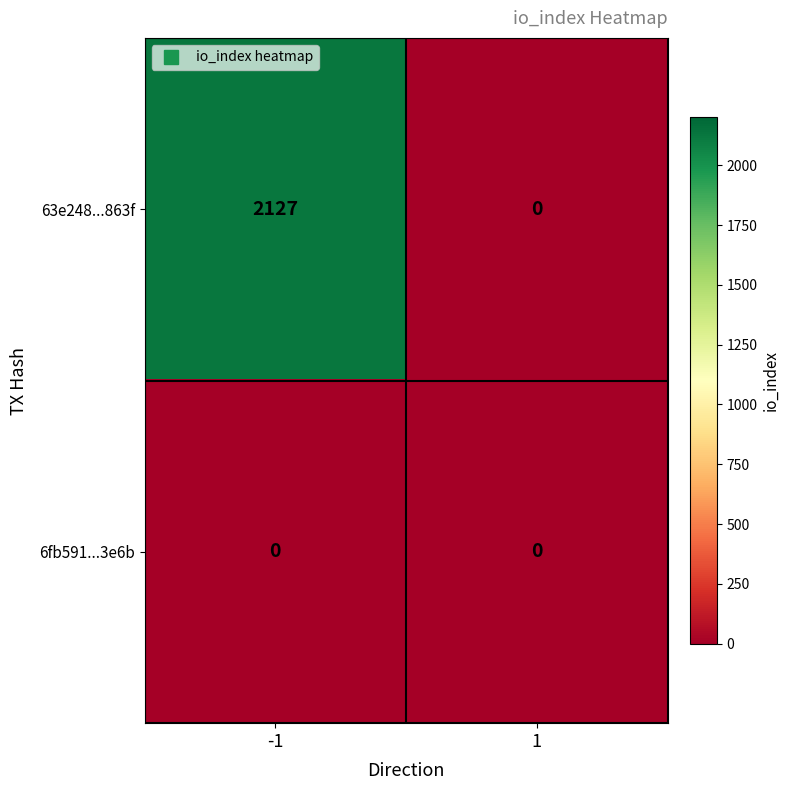

Which series has the largest range (max minus min)?

63e248...863f